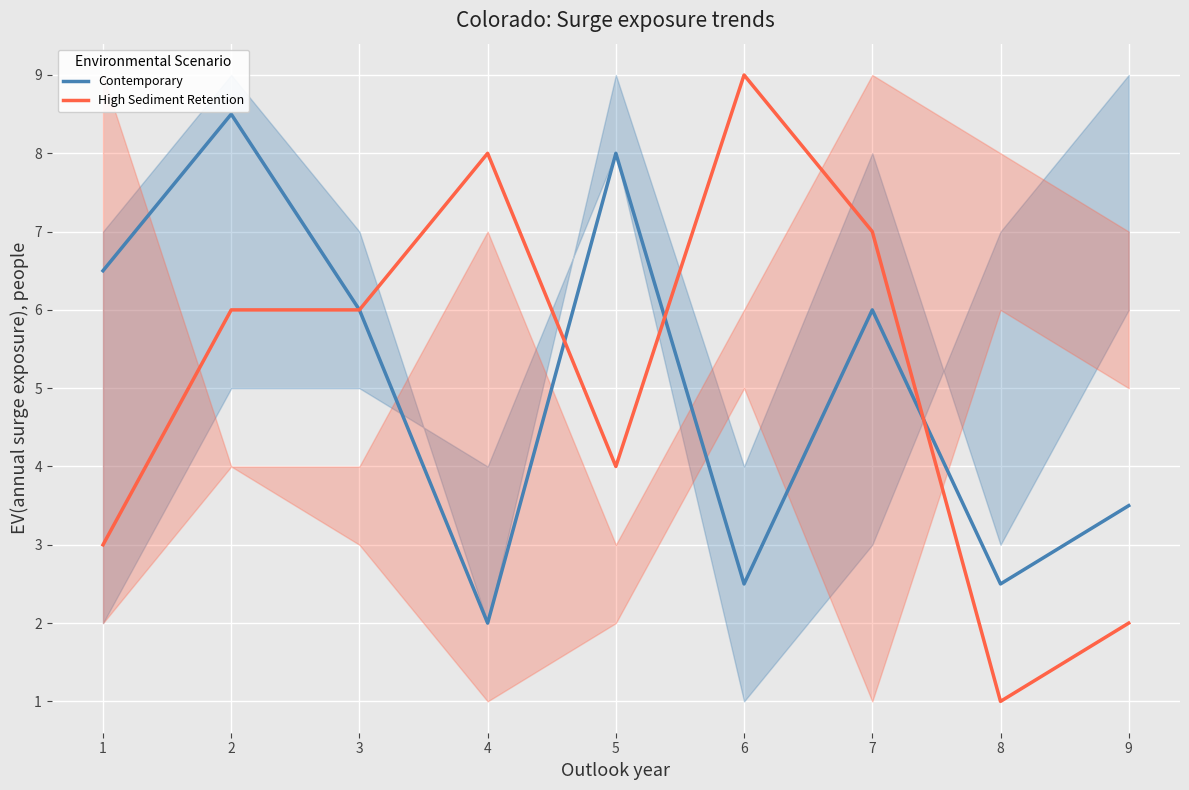

Count the number of data series in this chart.

2